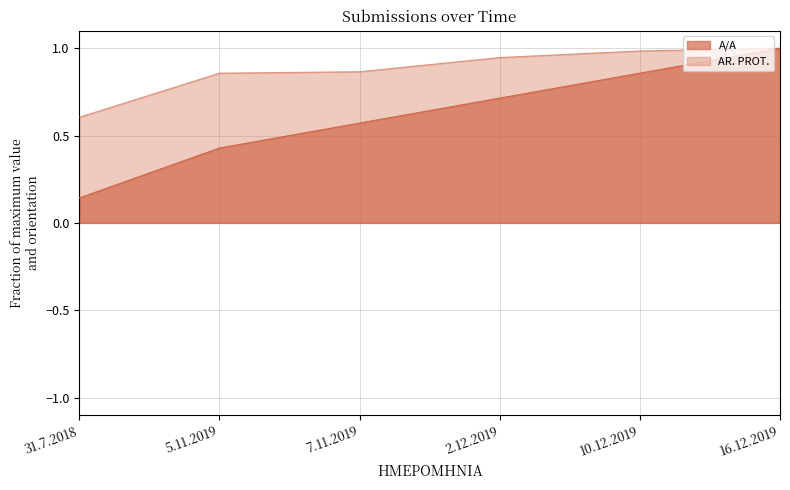

Rank the categories by AR. PROT. value from highest to lowest.

16.12.2019, 10.12.2019, 2.12.2019, 7.11.2019, 5.11.2019, 31.7.2018